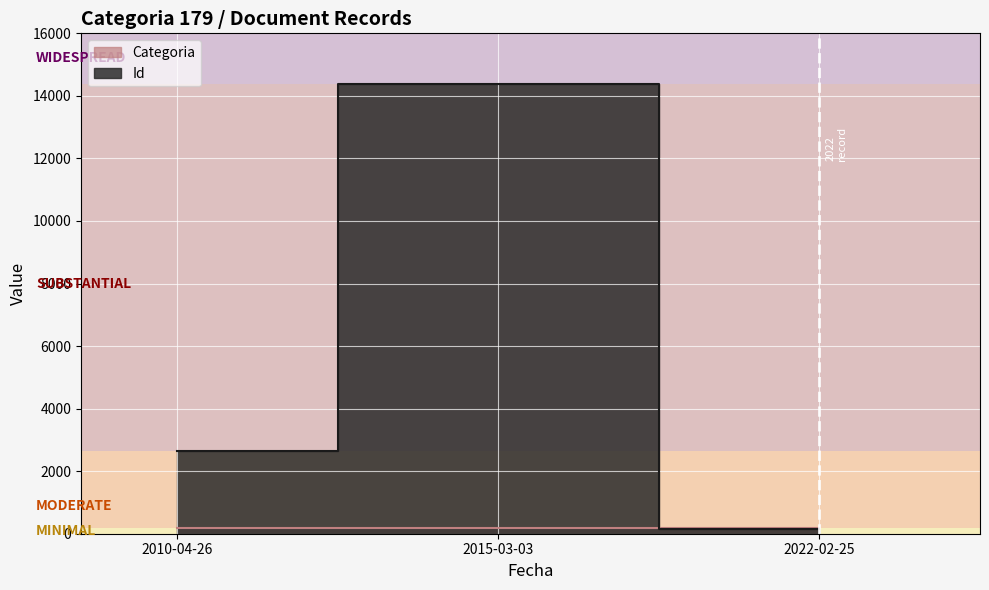

Count the number of categories in the chart.

3